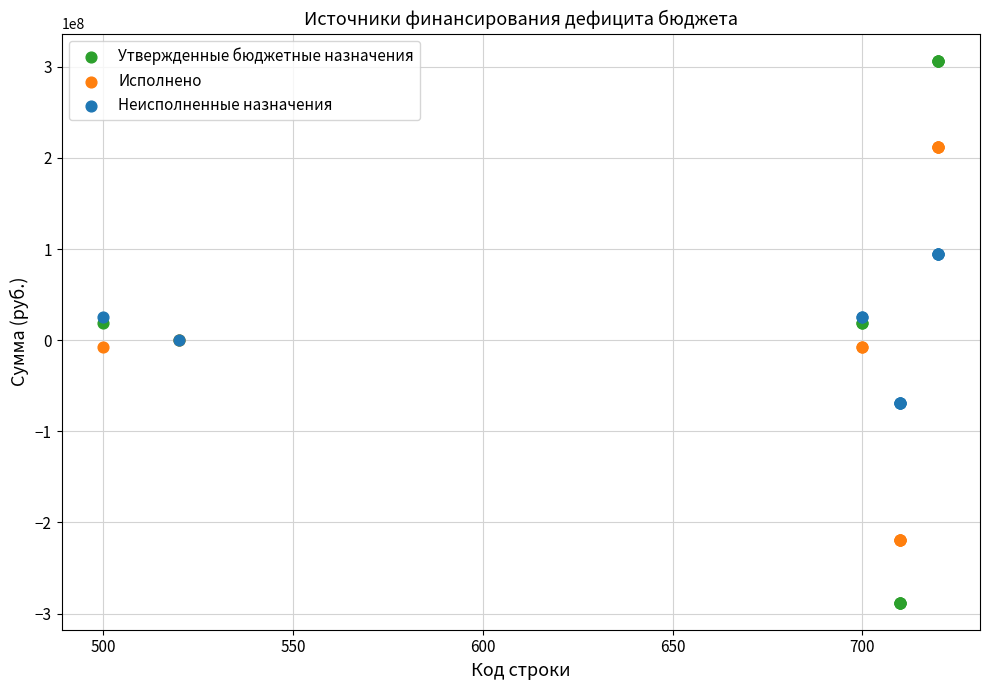

Which series has the widest spread of Y values?

Утвержденные бюджетные назначения